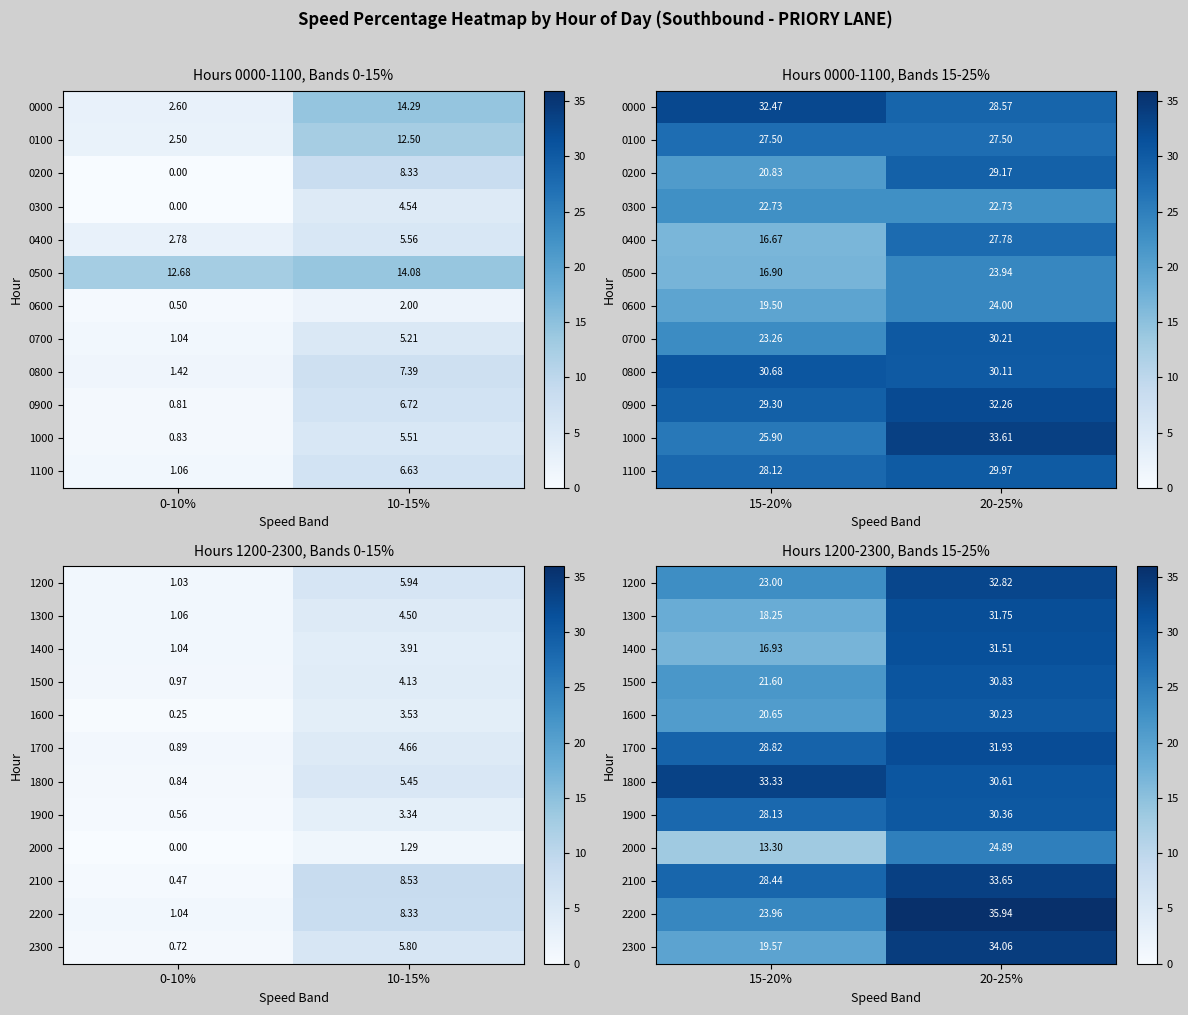

True or false: 1600 has a value of 43.9 at 20-25%.

False